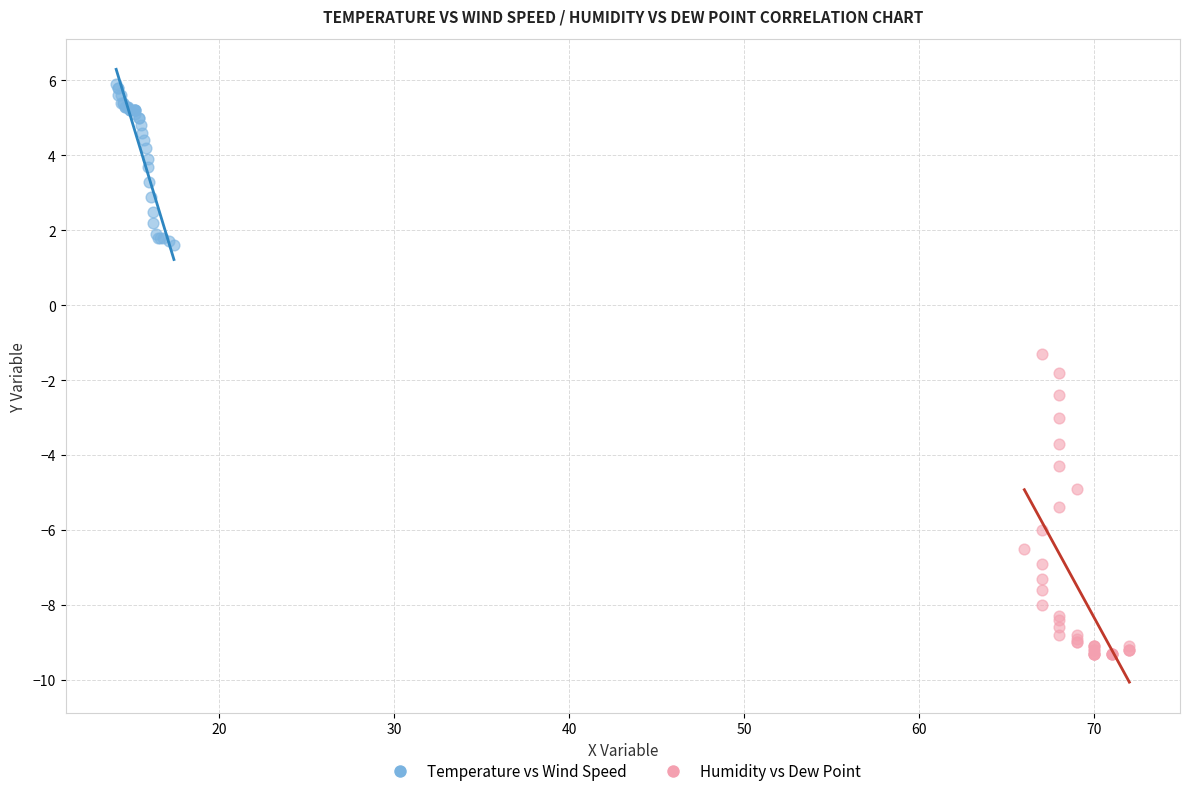

Which series contains the highest Y value?

Temperature vs Wind Speed